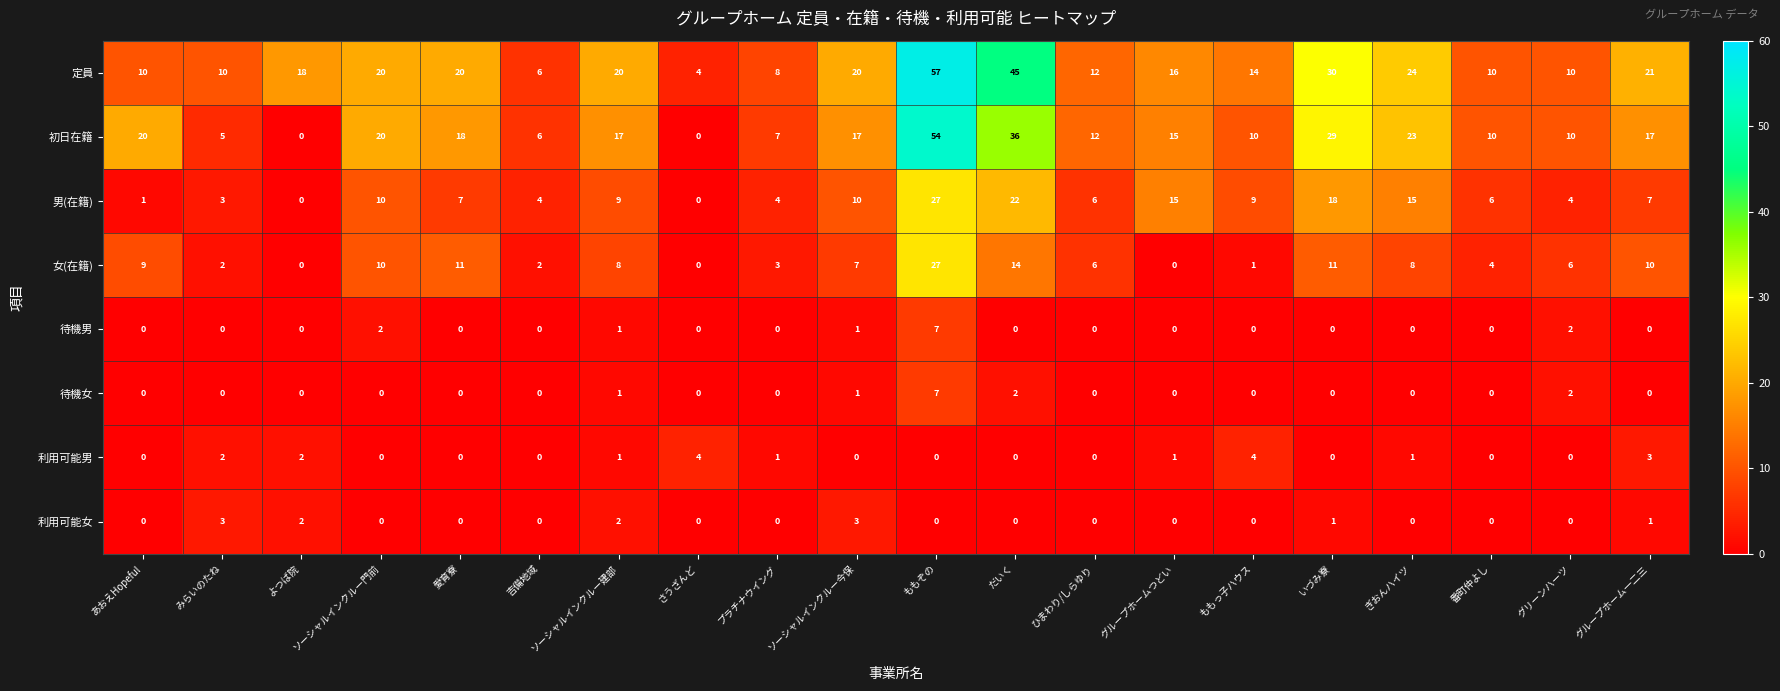

Between 吉備地域 and だいく, which series saw the biggest shift?

定員